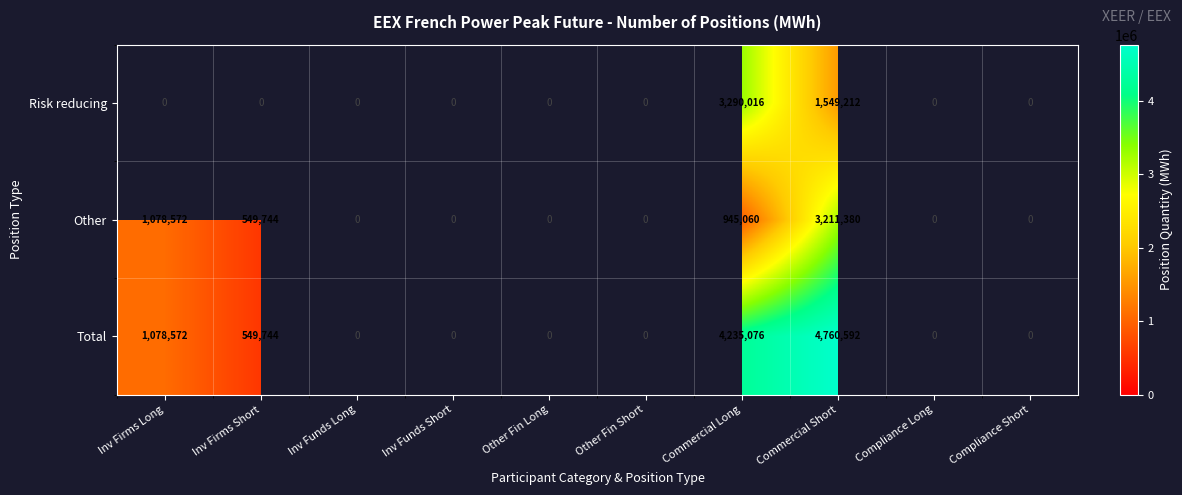

Reading left to right, extract all data points from this chart.

Risk reducing: 0	0	0	0	0	0	3290016	1549212	0	0
Other: 1078572	549744	0	0	0	0	945060	3211380	0	0
Total: 1078572	549744	0	0	0	0	4235076	4760592	0	0